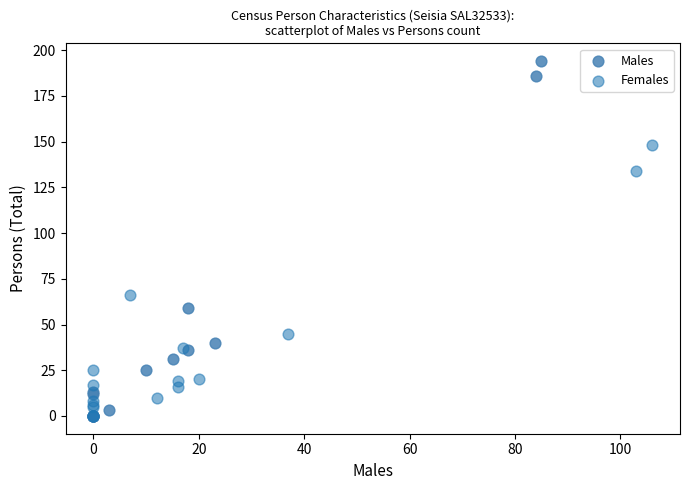

Which series contains the highest Y value?

Males